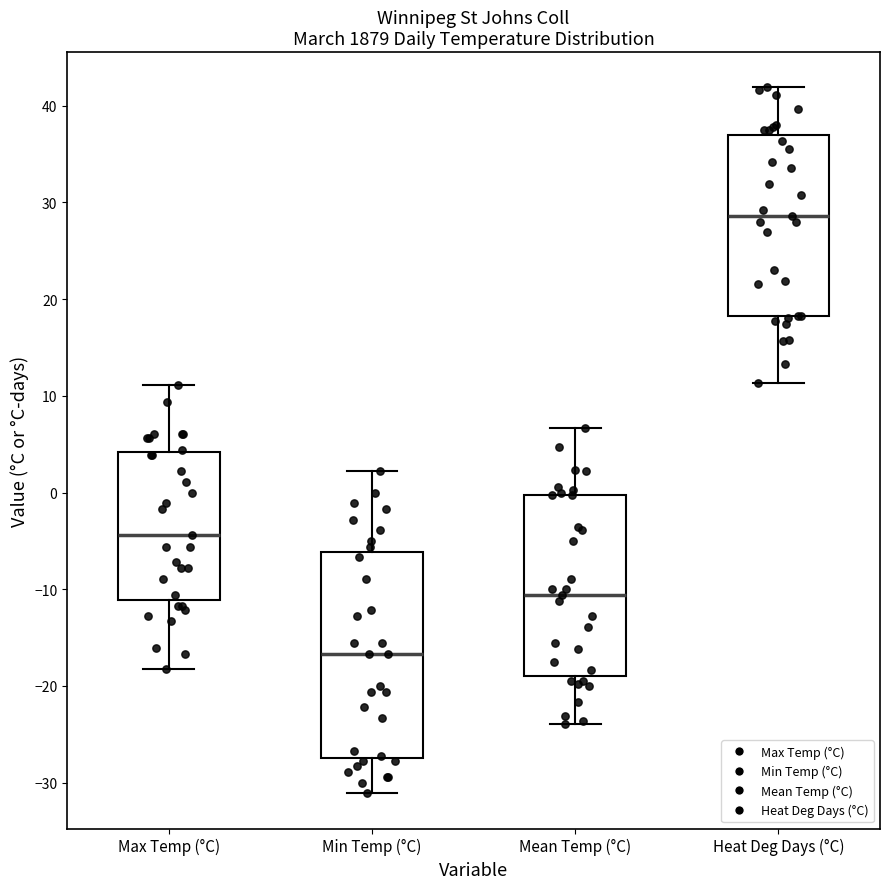

Which box's median line is the lowest?

Min Temp (°C)